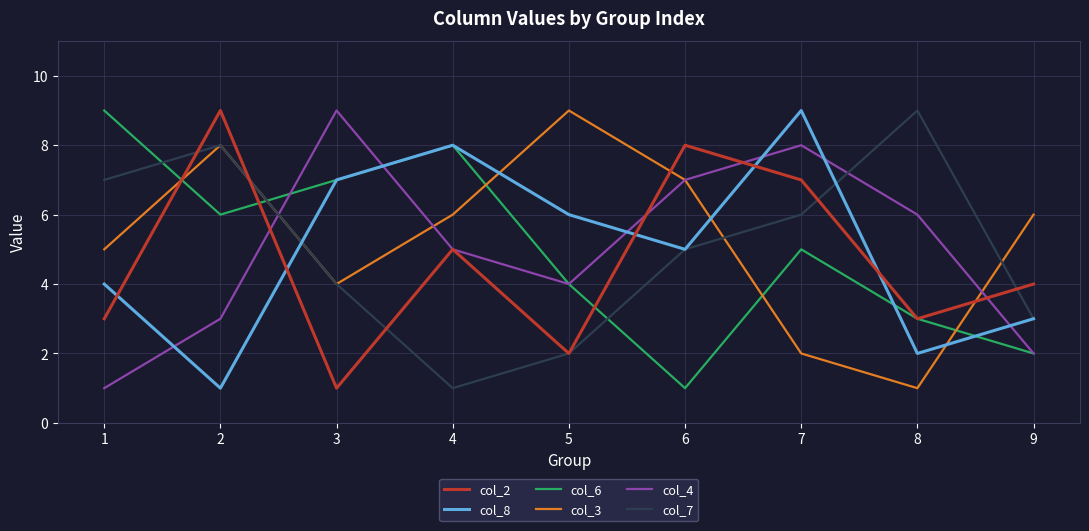

What is the approximate value of col_4 at 8?

6